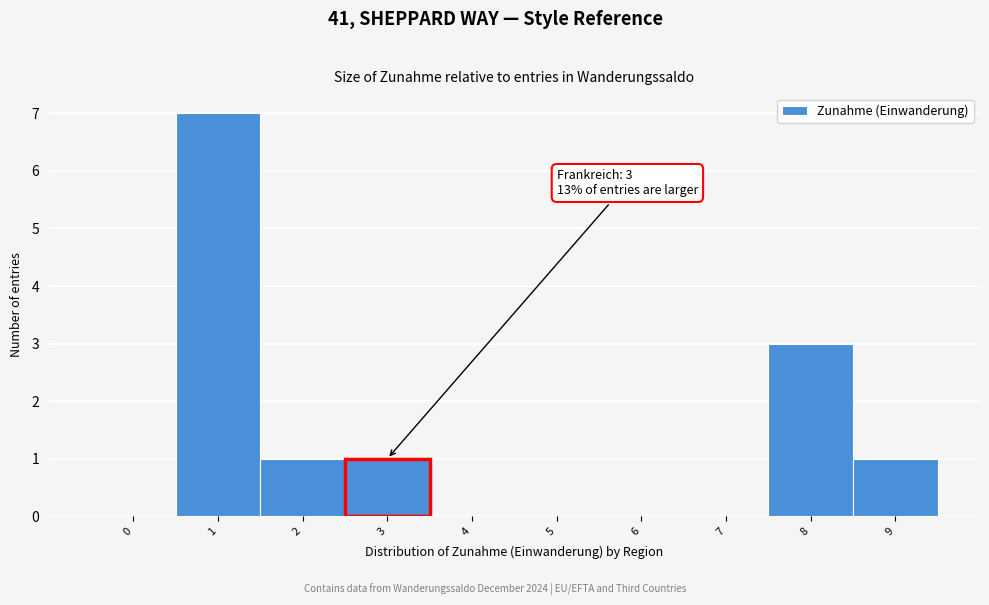

Reading left to right, what are all the values shown in this chart?

0=0	1=7	2=1	3=1	4=0	5=0	6=0	7=0	8=3	9=1